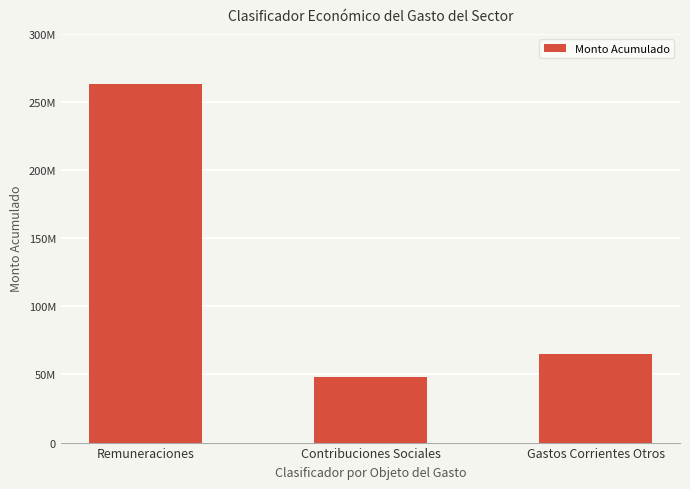

Between Gastos Corrientes Otros and Contribuciones Sociales, which is larger?

Gastos Corrientes Otros